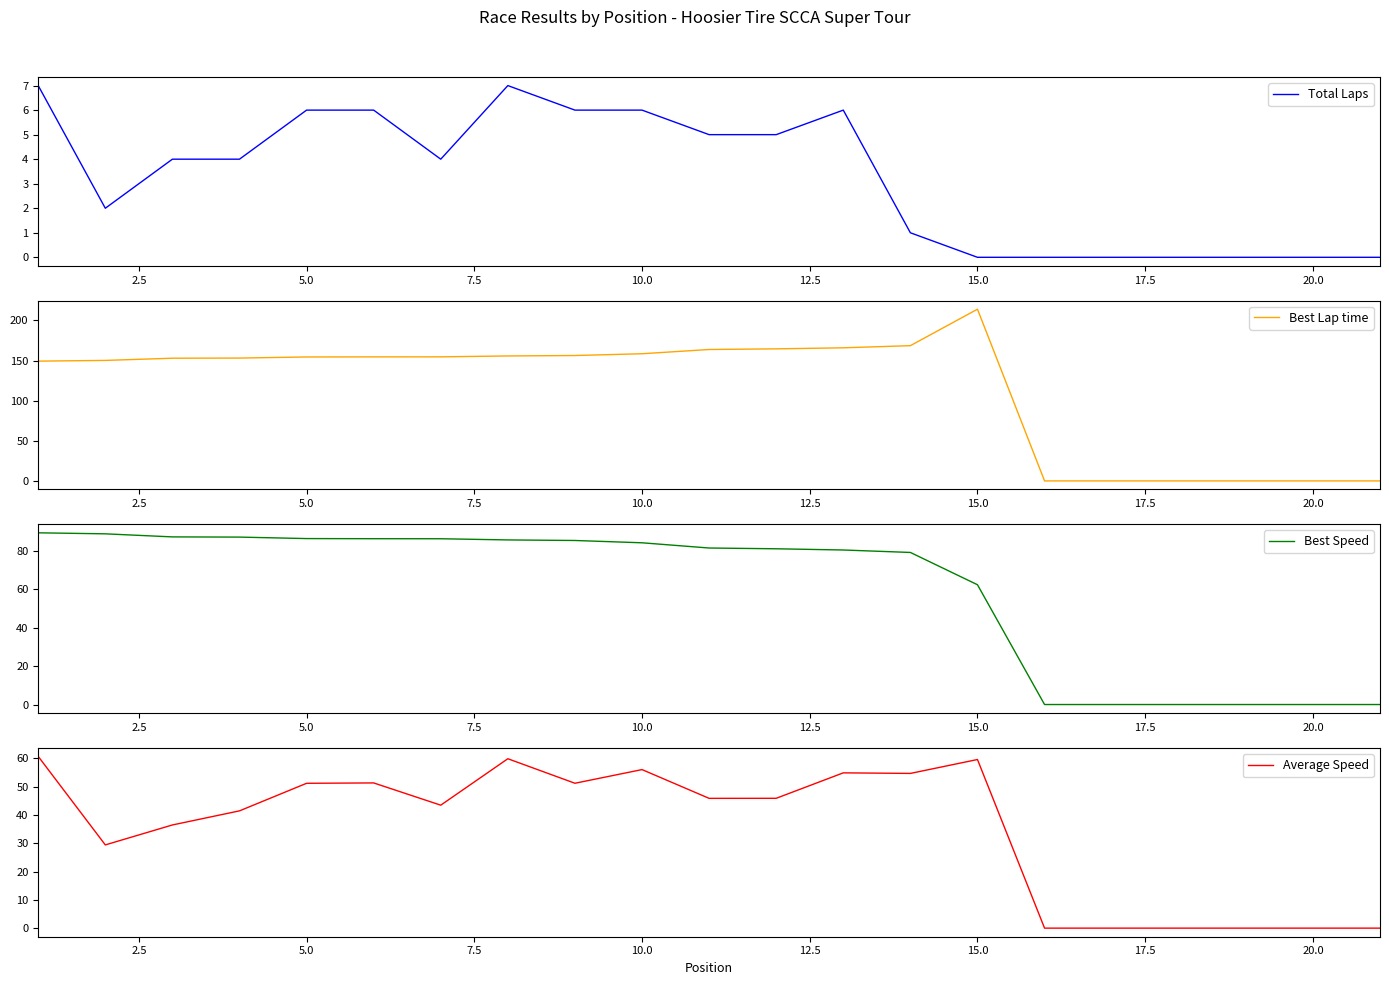

The Best Lap time series shows 229.2 at 5.0. True or false?

False